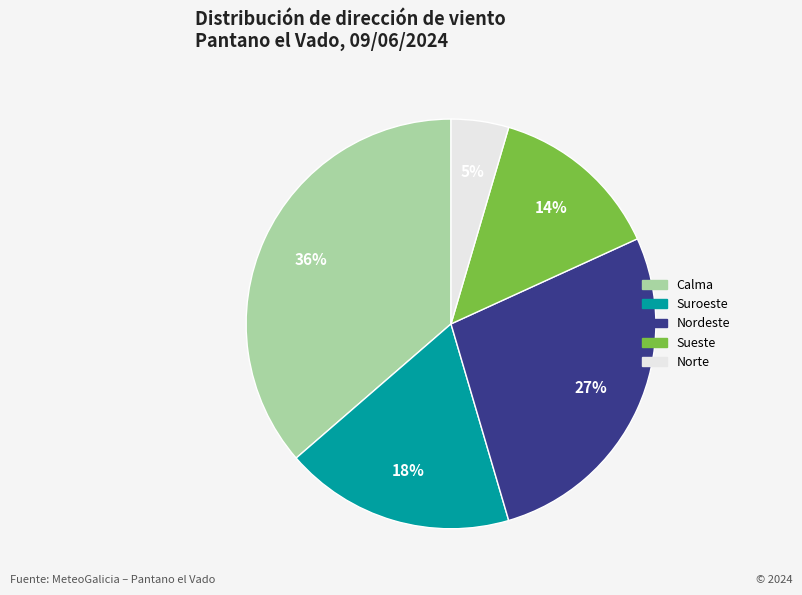

Combined, do Calma and Nordeste account for over 50%?

Yes